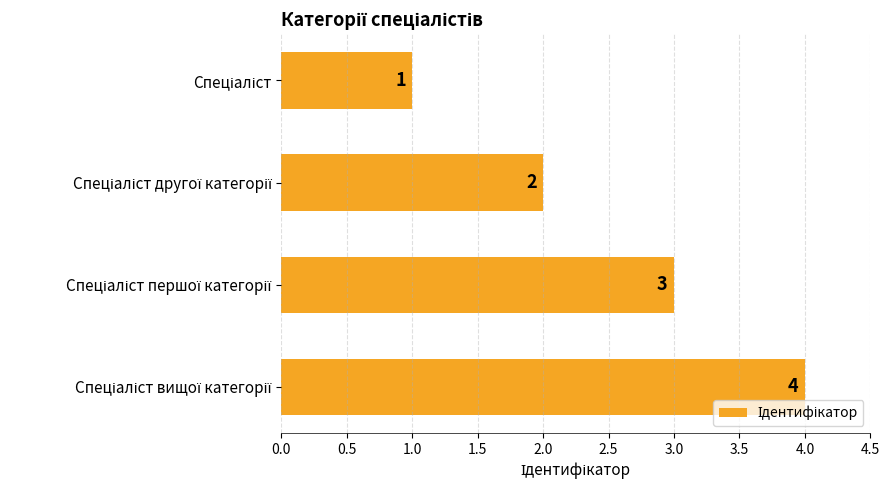

Does the chart contain any negative values?

No